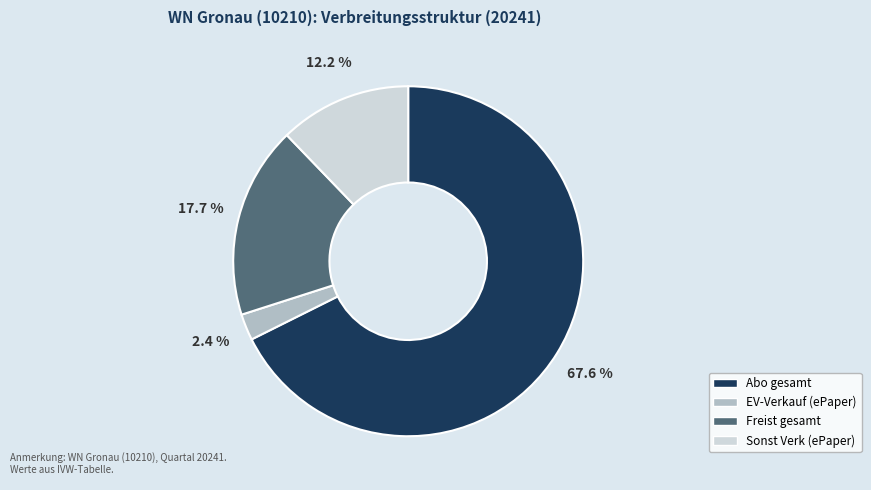

Approximately how many times larger is the value at Freist gesamt compared to Sonst Verk (ePaper)?

1.5